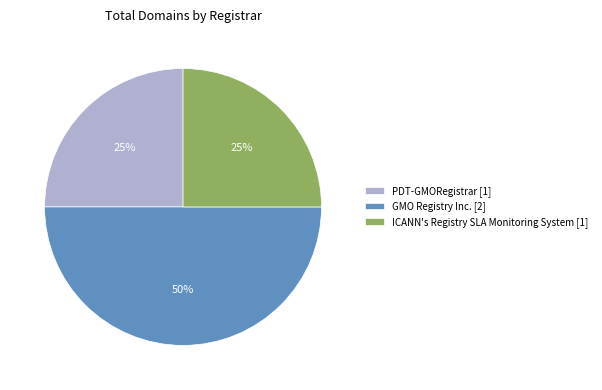

Approximately how many times larger is the value at ICANN's Registry SLA Monitoring System compared to PDT-GMORegistrar?

1.0